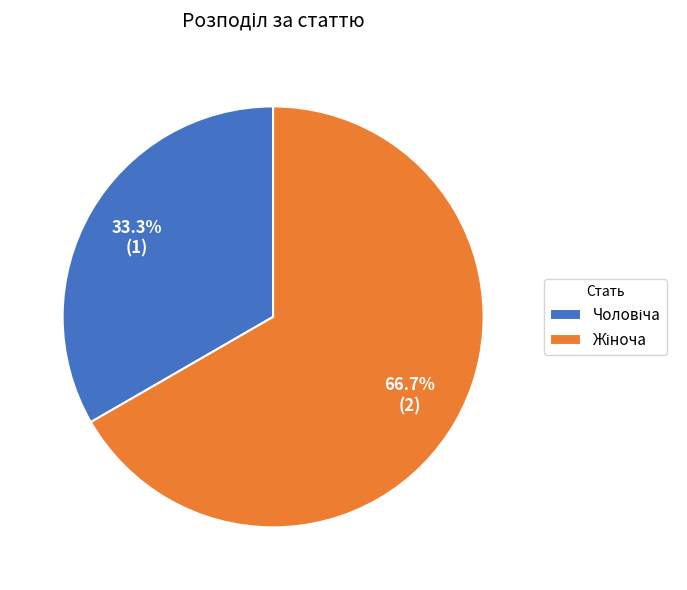

Rank the categories by value from lowest to highest.

Чоловіча, Жіноча